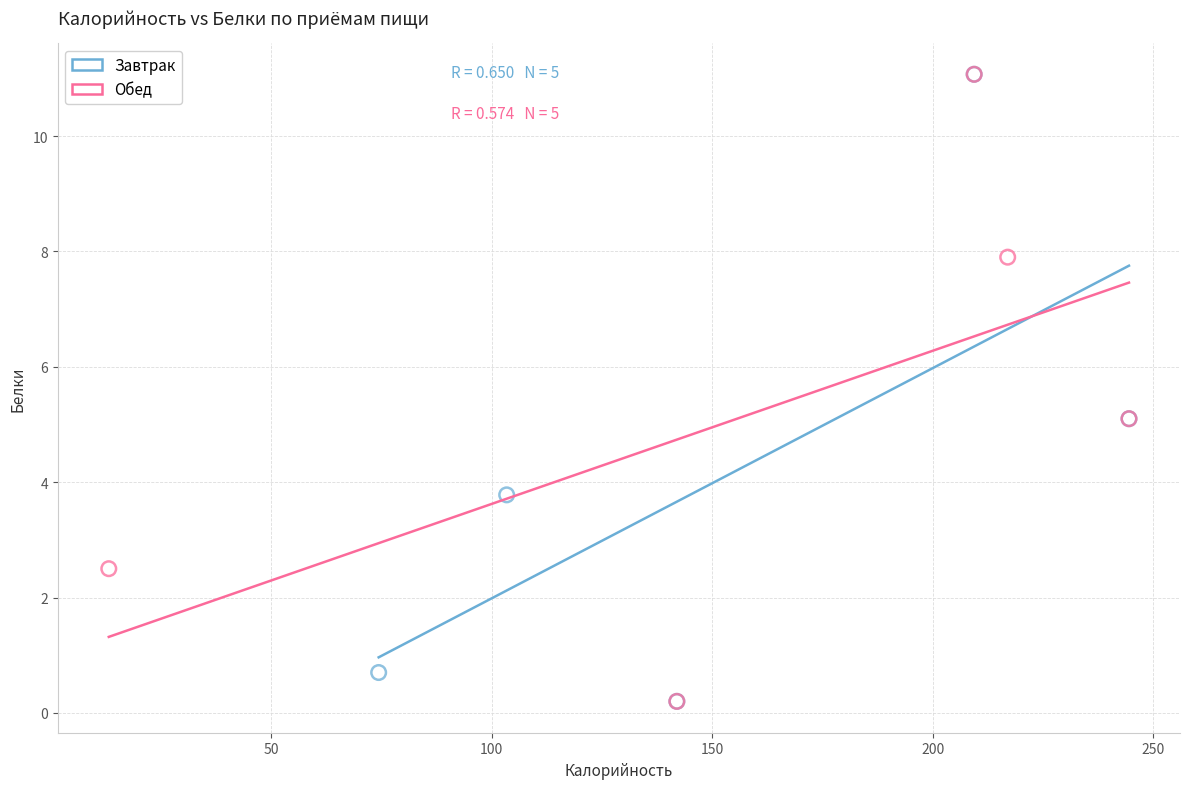

What are all the series names shown in the legend?

Завтрак, Обед